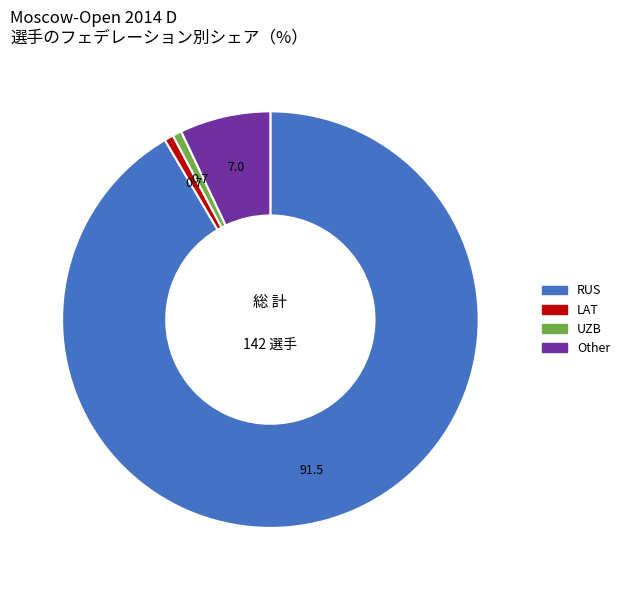

What is the ratio of the value at LAT to the value at UZB?

1.0